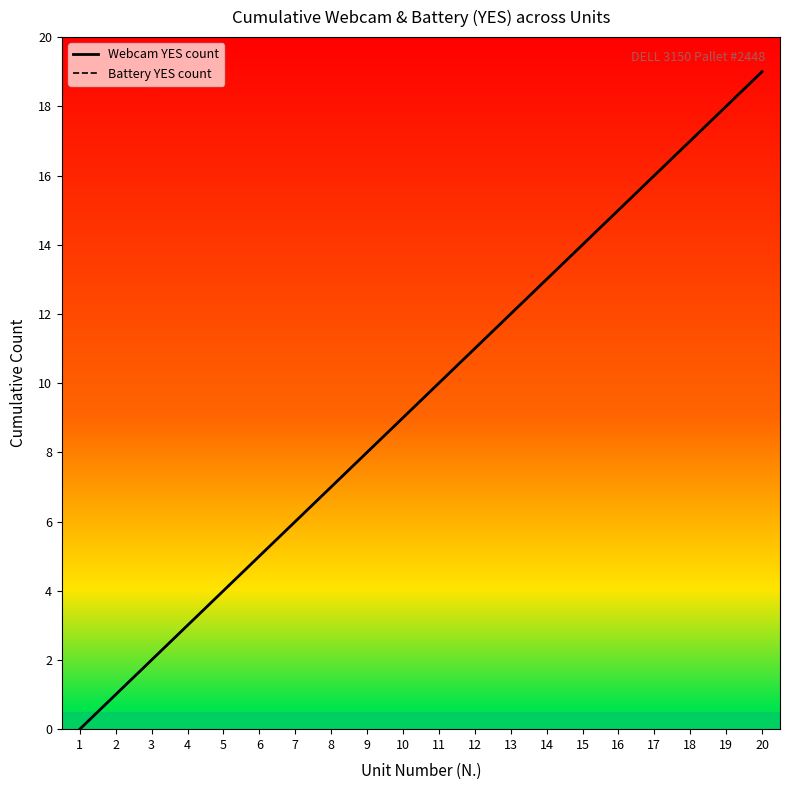

Does the chart have visible grid lines?

No